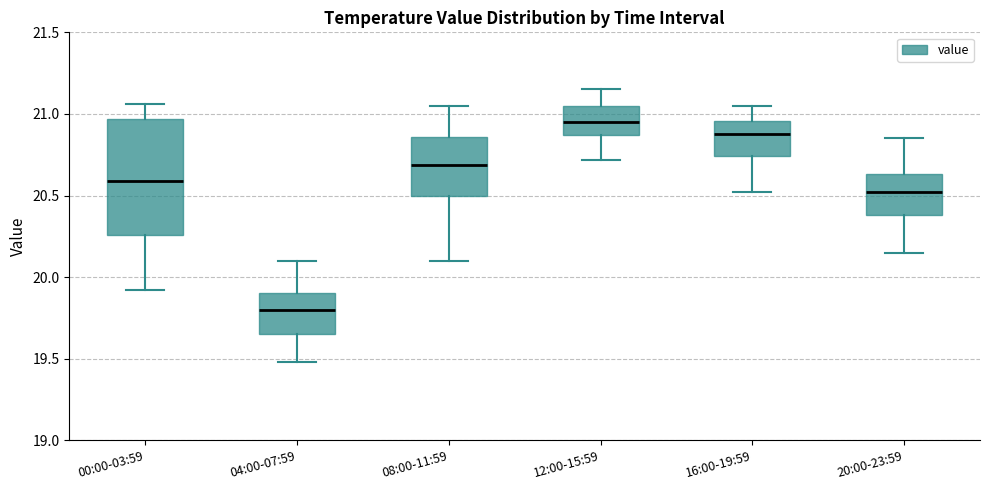

Comparing the boxes themselves (not the whiskers), which one is the tallest?

00:00-03:59